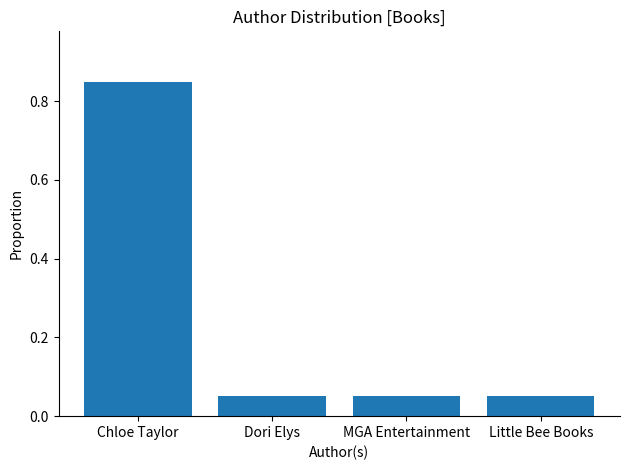

The chart shows a value of 1.1 at Chloe Taylor. True or false?

False